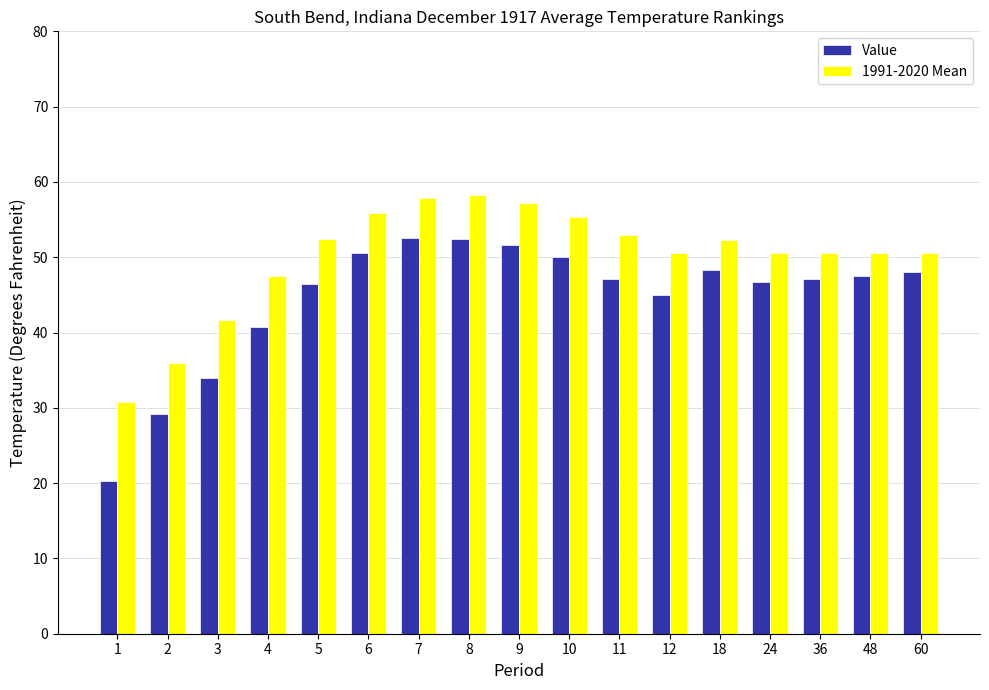

What is the smallest value displayed?

20.3